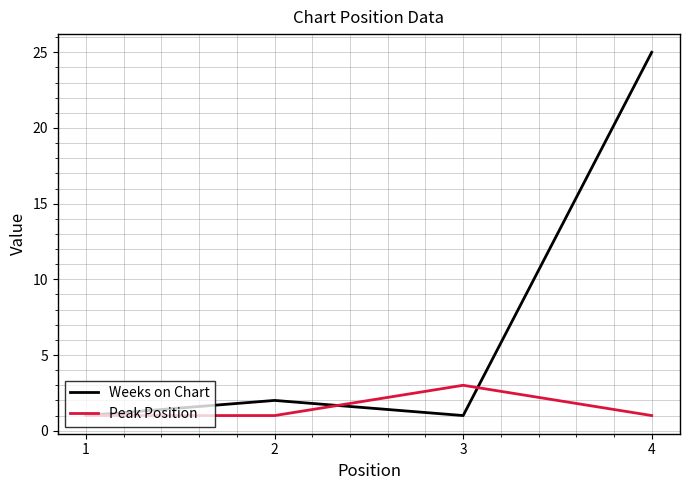

Which category has the highest value across all series?

4